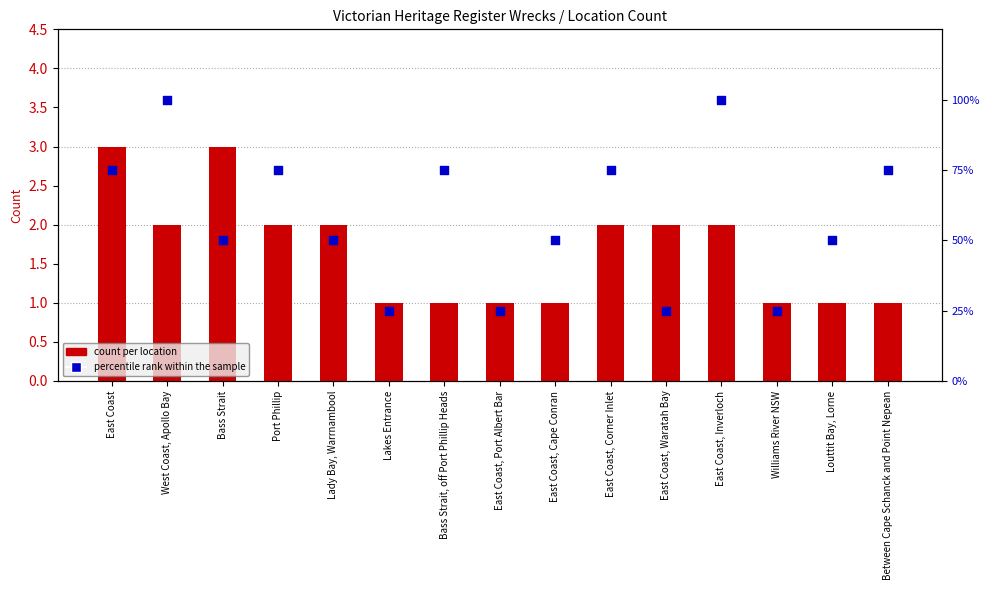

Which series has the largest total across all categories?

percentile rank within the sample